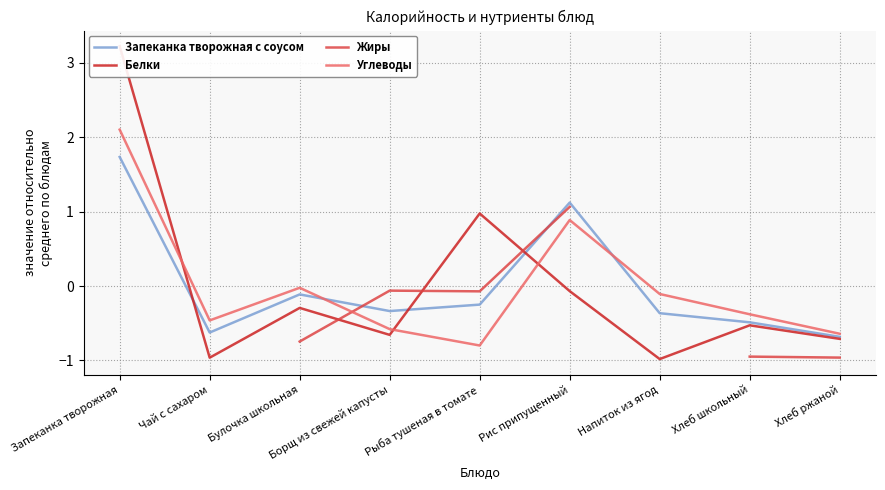

How many times do Углеводы and Запеканка творожная с соусом cross each other?

2